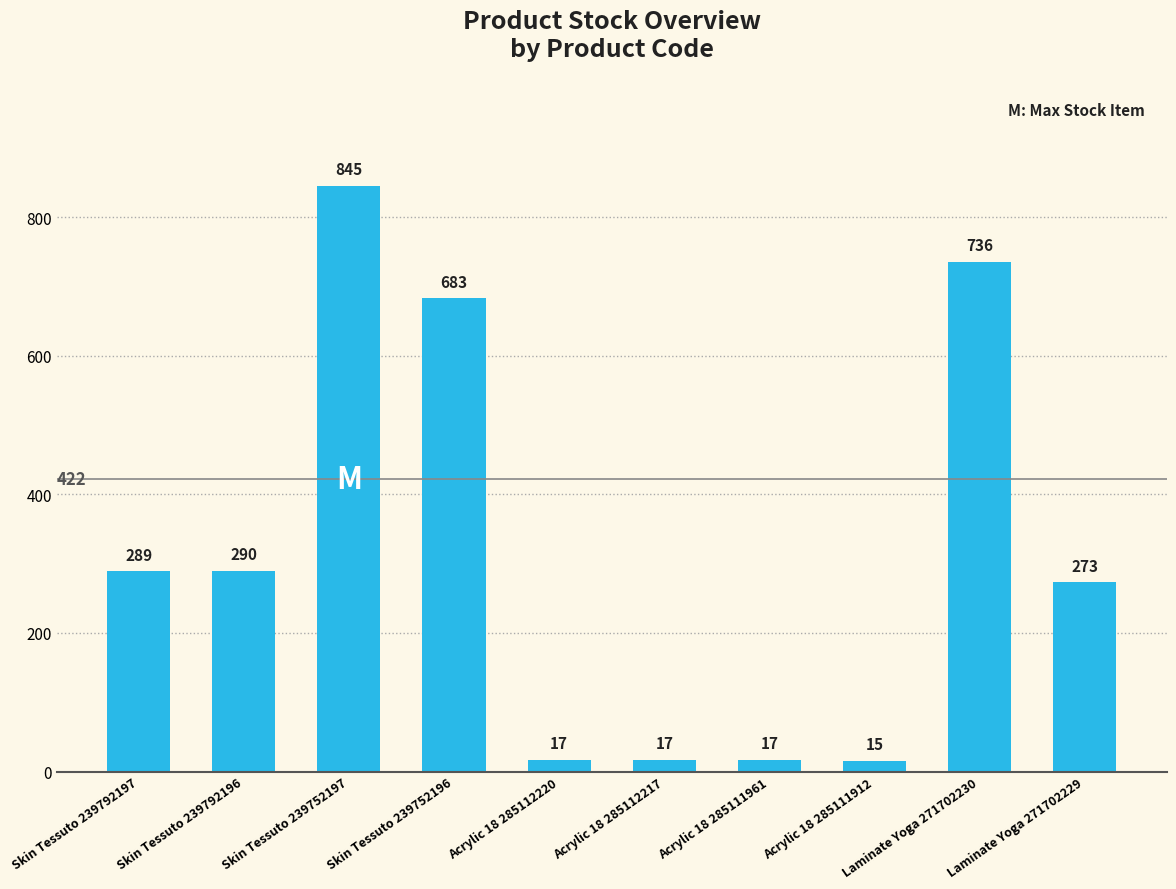

What position from the left is Acrylic 18 285112220?

5